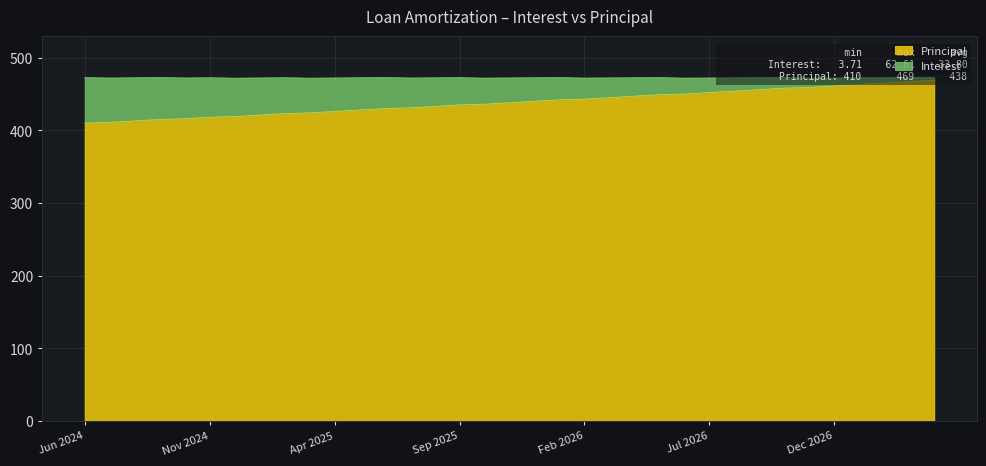

True or false: there are more than 1 points higher than both neighbors.

False